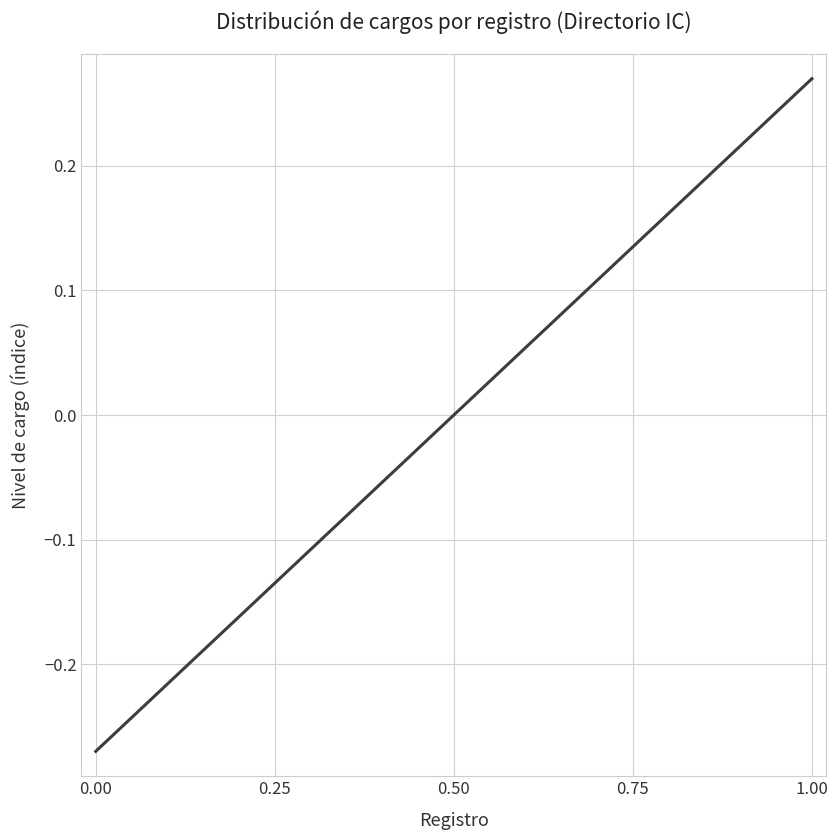

What is the difference between the maximum and minimum values?

0.5